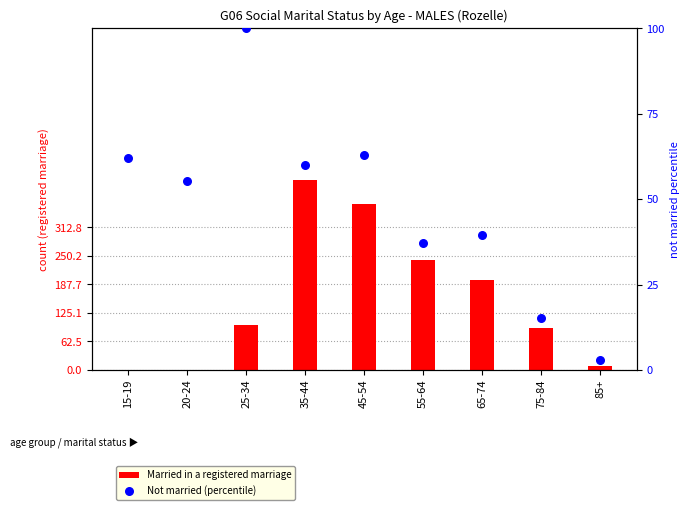

At how many categories does at least one series exceed 122?

4